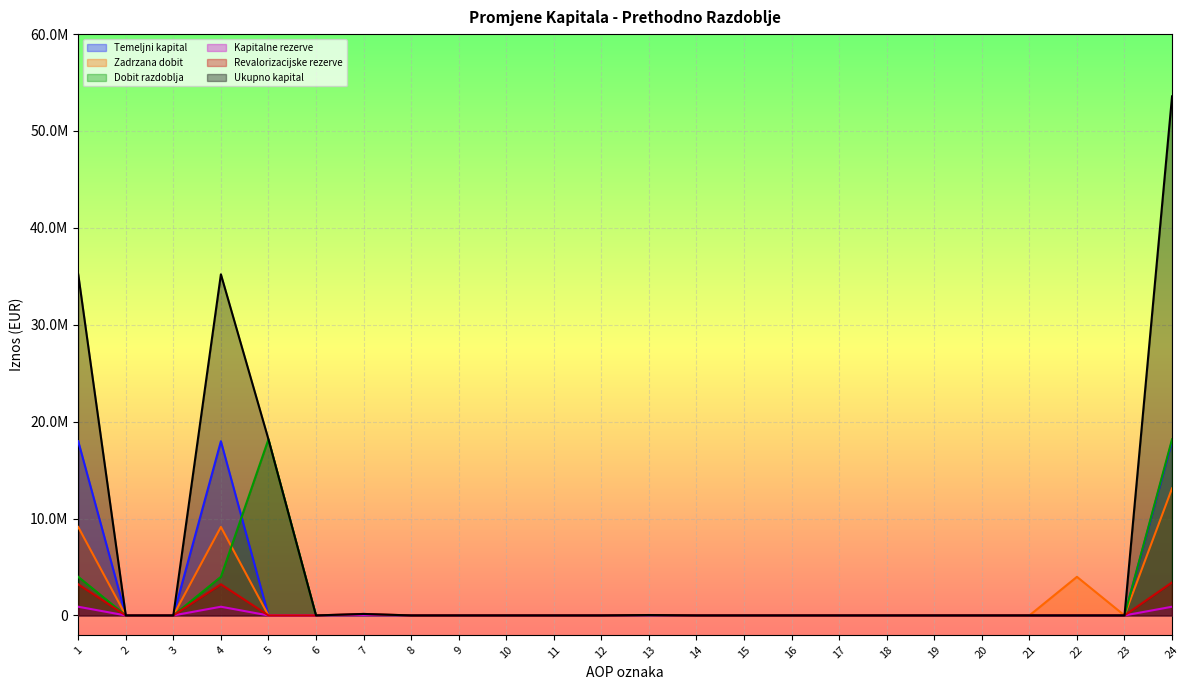

What is the sum of all Ukupno kapital values?

142364421